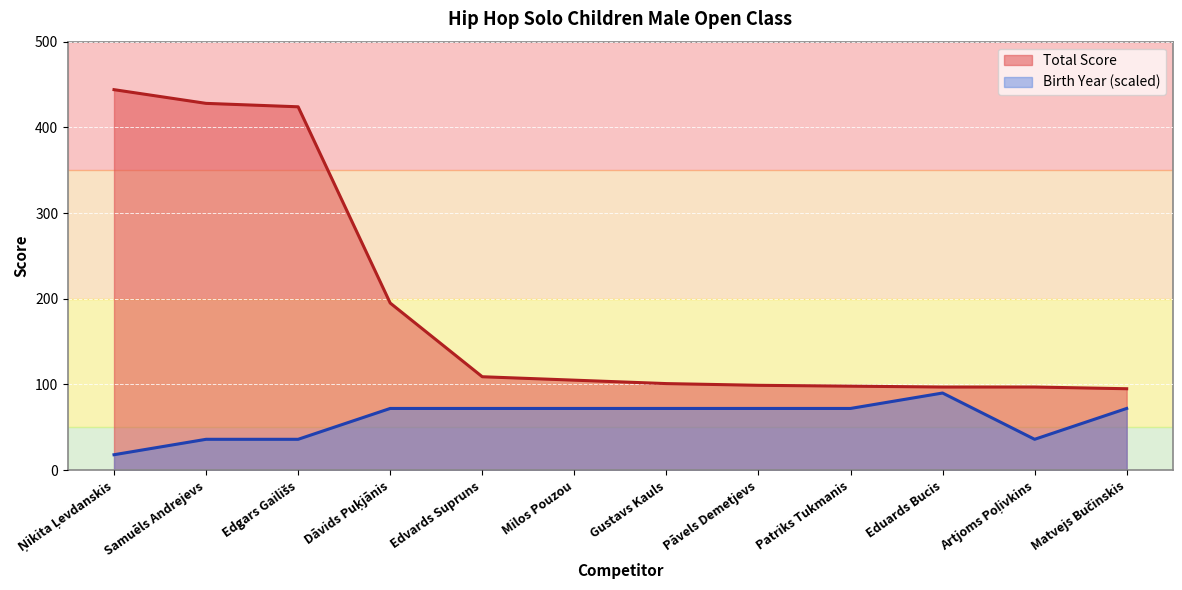

Reading right to left, transcribe all the data shown in this chart.

Total Score: Matvejs Bučinskis=95	Artjoms Poļivkins=97	Eduards Bucis=97	Patriks Tukmanis=98	Pāvels Demetjevs=99	Gustavs Kauls=101	Milos Pouzou=105	Edvards Supruns=109	Dāvids Puķjānis=195	Edgars Gailišs=424	Samuēls Andrejevs=428	Ņikita Ļevdanskis=444
Birth Year: Matvejs Bučinskis=72	Artjoms Poļivkins=36	Eduards Bucis=90	Patriks Tukmanis=72	Pāvels Demetjevs=72	Gustavs Kauls=72	Milos Pouzou=72	Edvards Supruns=72	Dāvids Puķjānis=72	Edgars Gailišs=36	Samuēls Andrejevs=36	Ņikita Ļevdanskis=18